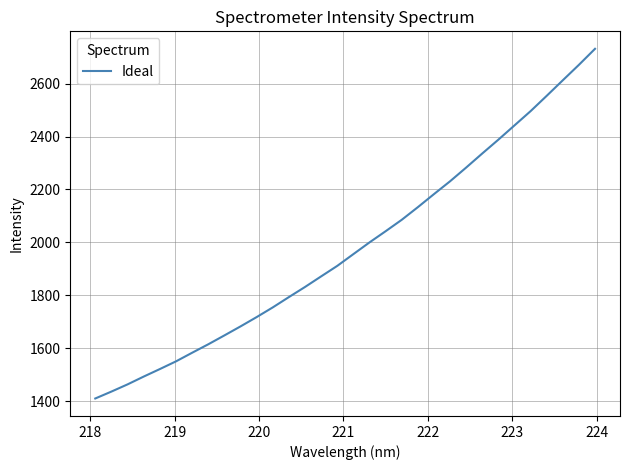

What is the difference between the maximum and minimum values?

1321.8